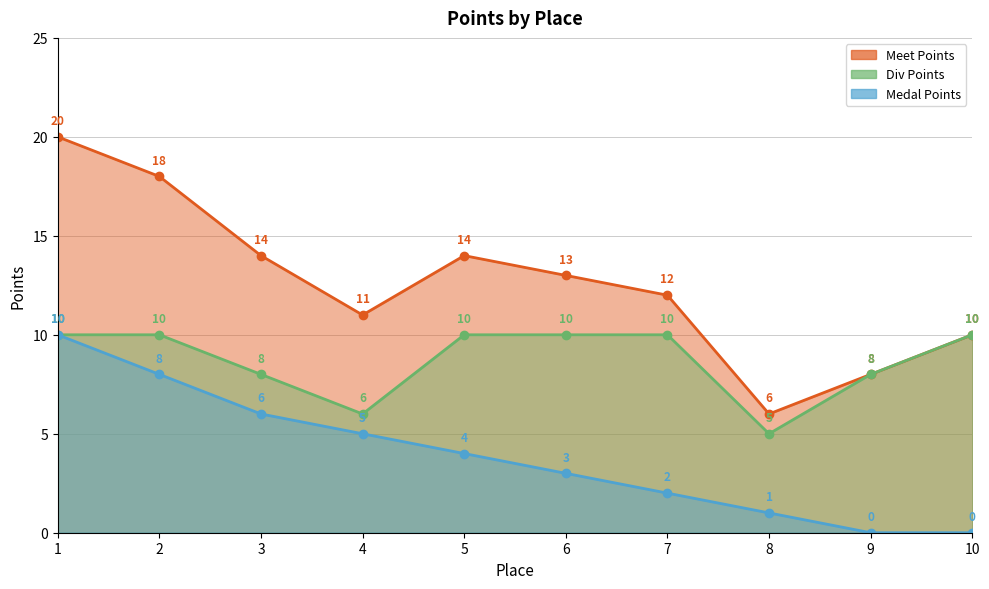

The value of Medal Points at 3 is 11. True or false?

False